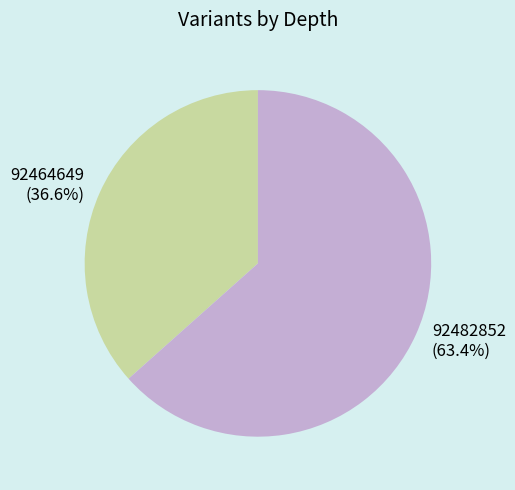

How many segments does this pie chart have?

2